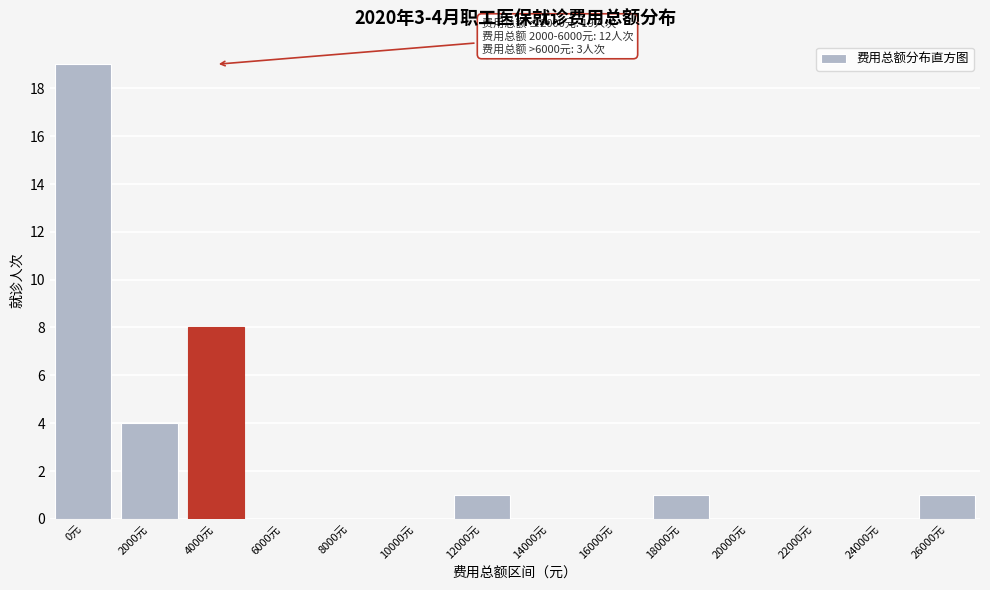

Reading right to left, extract all data points from this chart.

26000元=1	24000元=0	22000元=0	20000元=0	18000元=1	16000元=0	14000元=0	12000元=1	10000元=0	8000元=0	6000元=0	4000元=8	2000元=4	0元=19